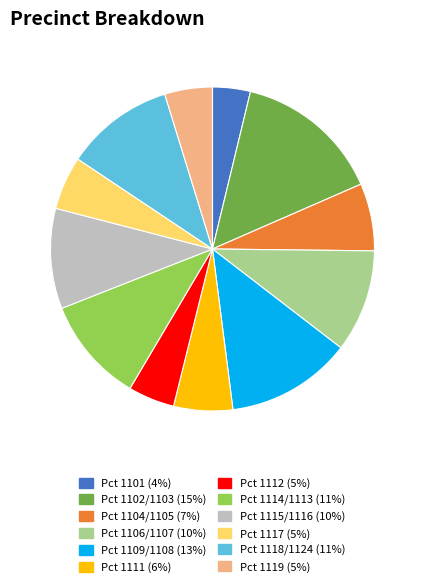

True or false: Pct 1118/1124 accounts for 19% of the total.

False